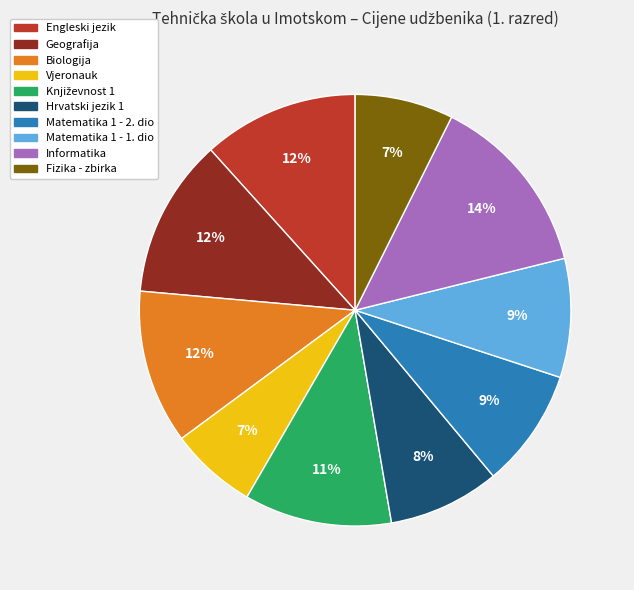

To the nearest percent, what percentage of the pie is Biologija?

12%